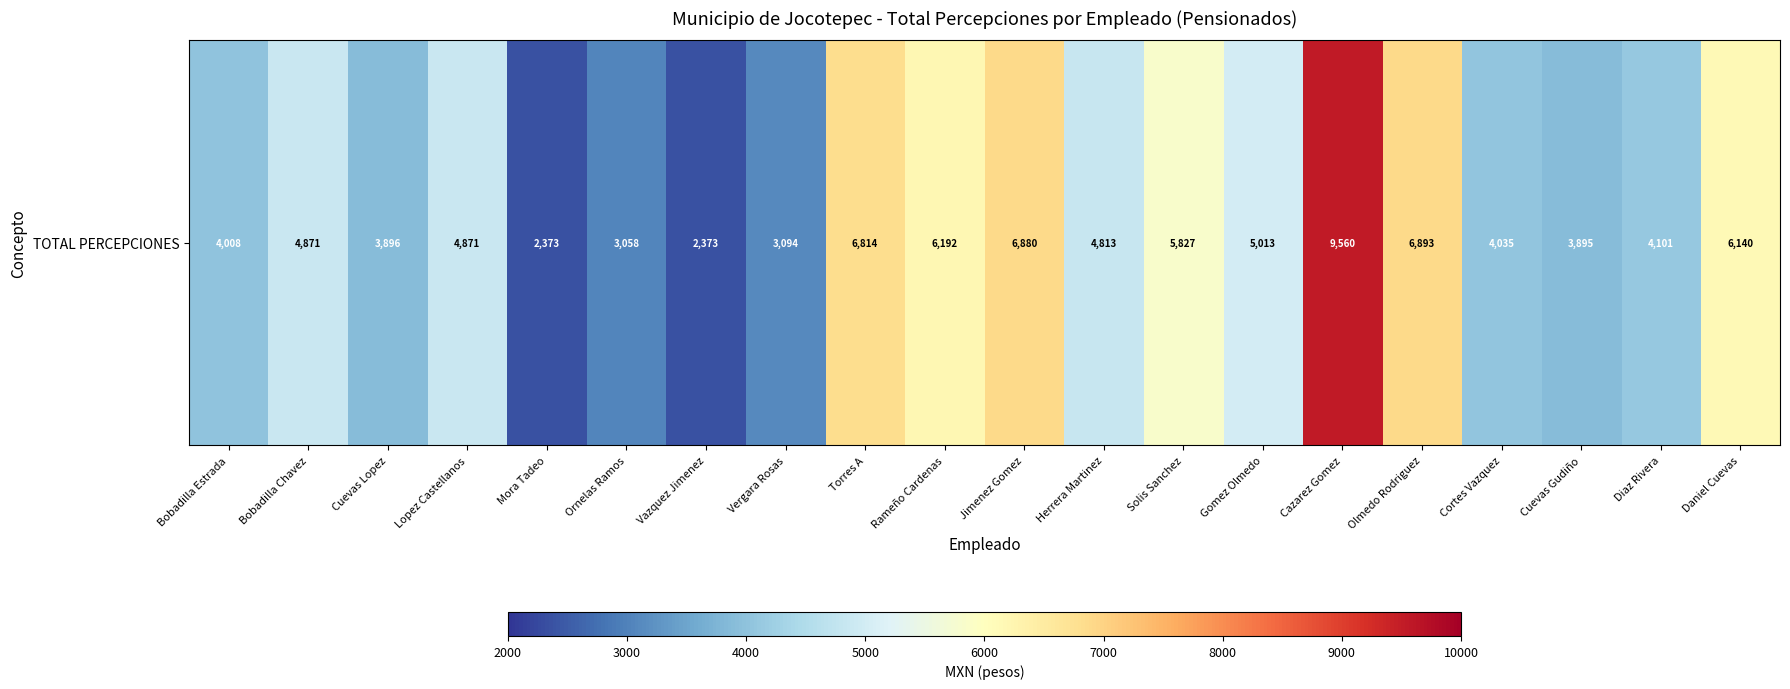

Which category has the lowest value across all series?

Mora Tadeo